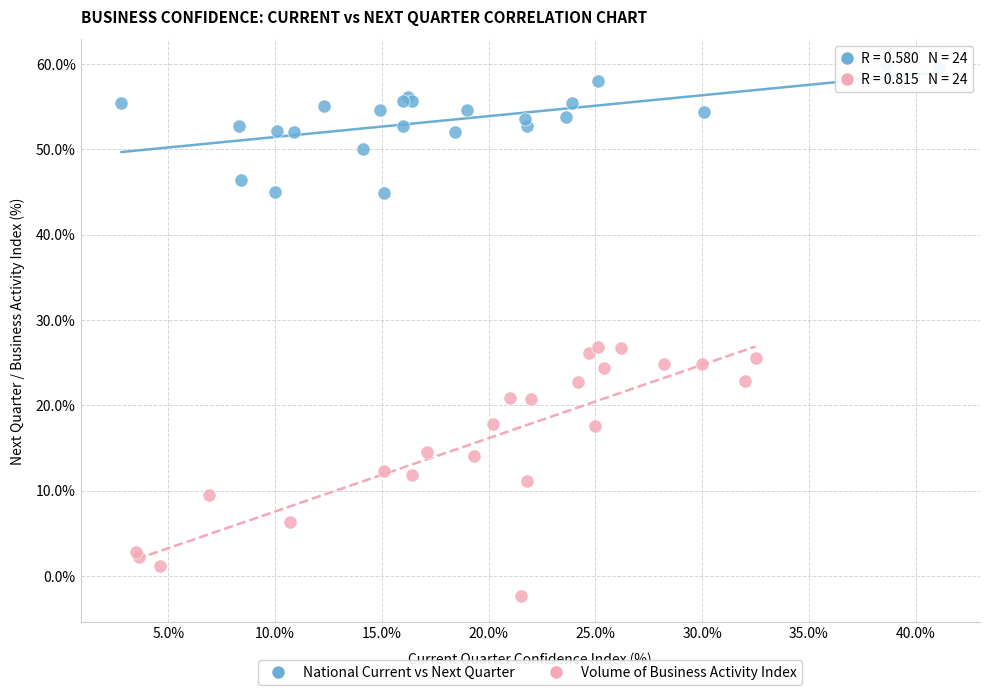

Which series reaches the minimum Y coordinate?

Volume of Business Activity Index